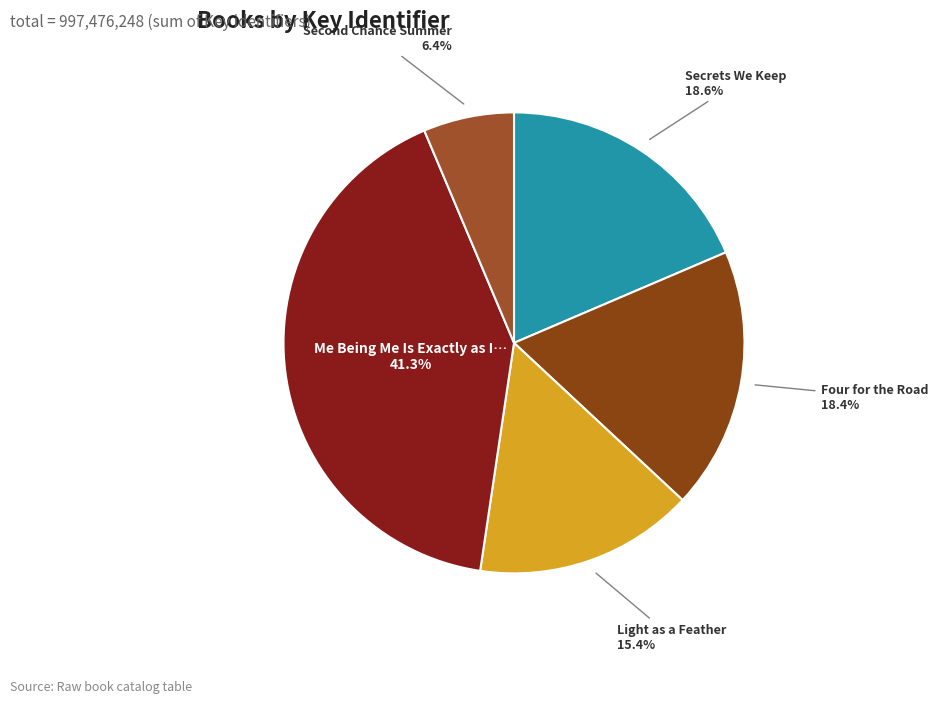

Count the number of slices in the pie.

5